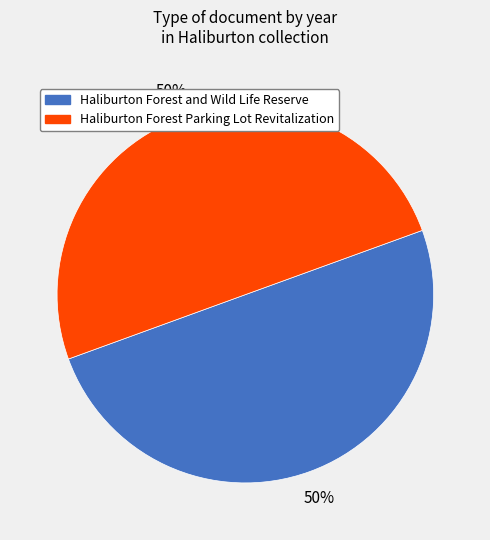

How many segments does this pie chart have?

2